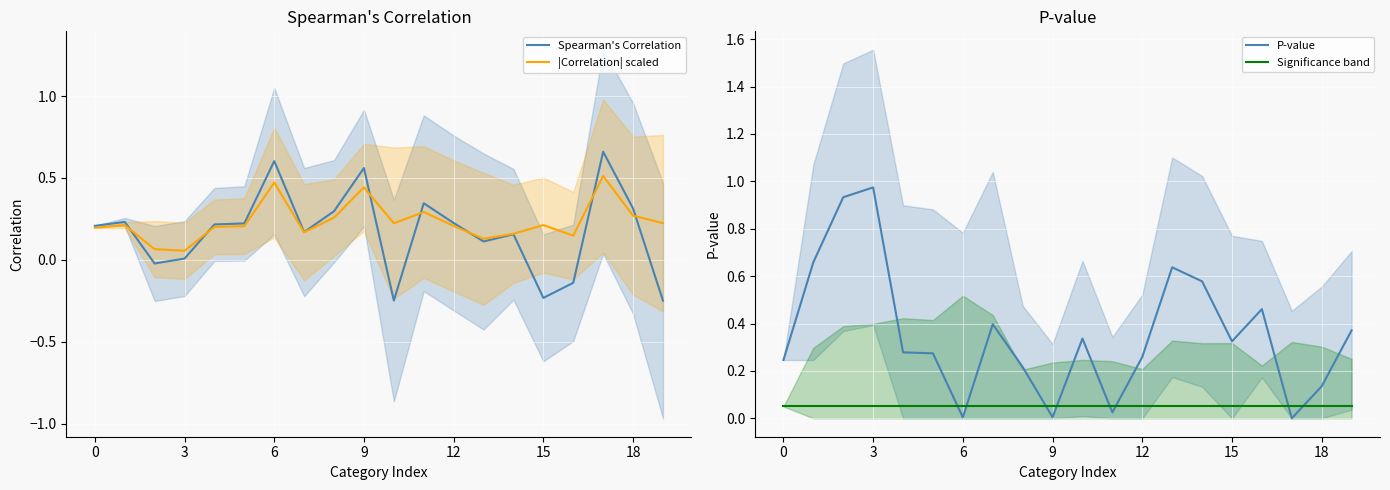

Rank the series by their maximum value, from highest to lowest.

P-value, Spearman's Correlation, |Correlation| scaled, Significance band